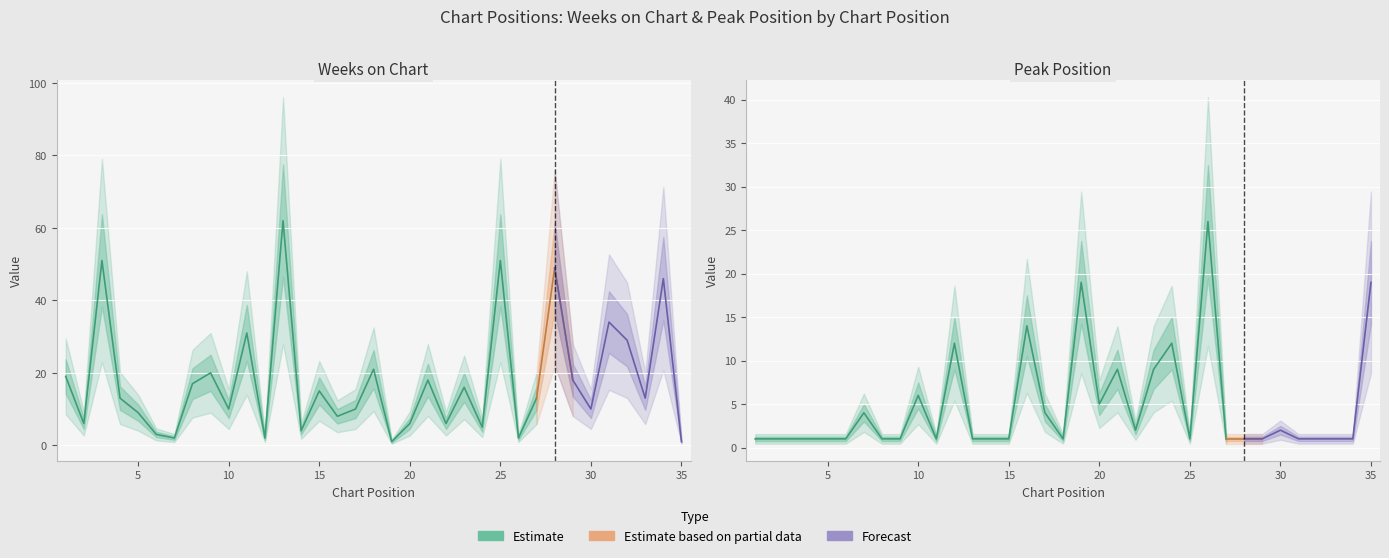

At which label does Weeks on Chart reach its minimum?

19